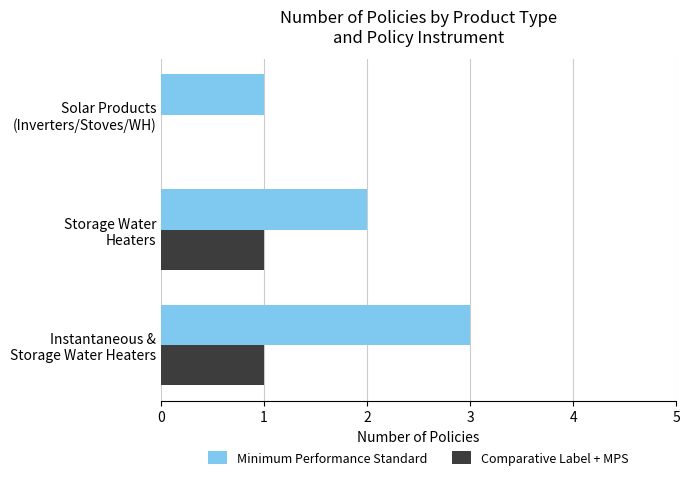

What is the greatest value displayed?

3